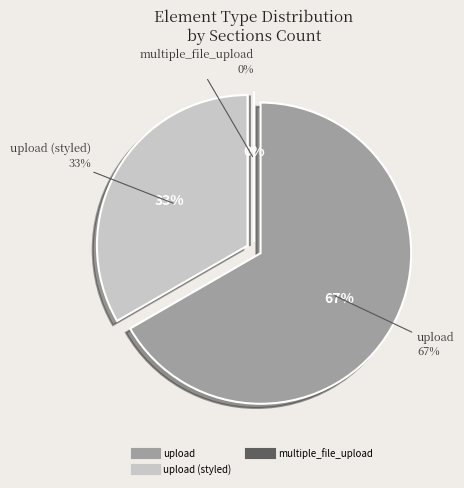

To the nearest percent, what is the difference between the largest and smallest slice percentages?

67%